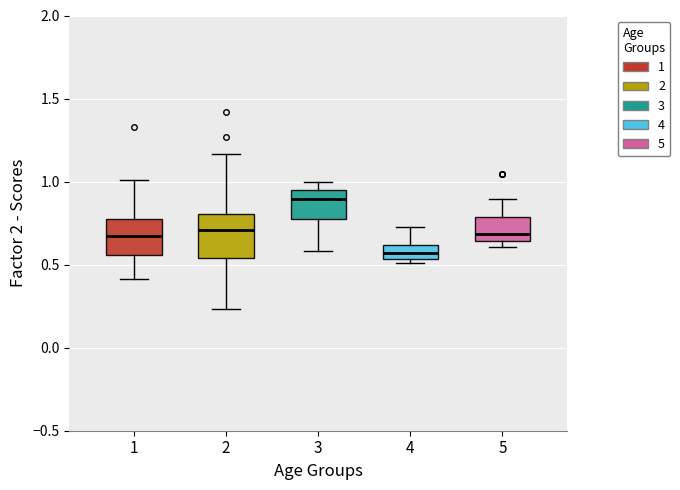

Reading left to right, read every box against the y-axis: the position of its median line, the range the box covers, and the ends of its whiskers. The values are not printed on the chart, so give them approximately, as read against the axis.

1: median 0.65, box 0.55 to 0.75, whiskers 0.40 to 1.00
2: median 0.70, box 0.55 to 0.80, whiskers 0.25 to 1.15
3: median 0.90, box 0.75 to 0.95, whiskers 0.60 to 1.00
4: median 0.55 (inside the box), box 0.55 to 0.60, whiskers 0.50 to 0.75
5: median 0.70, box 0.65 to 0.80, whiskers 0.60 to 0.90